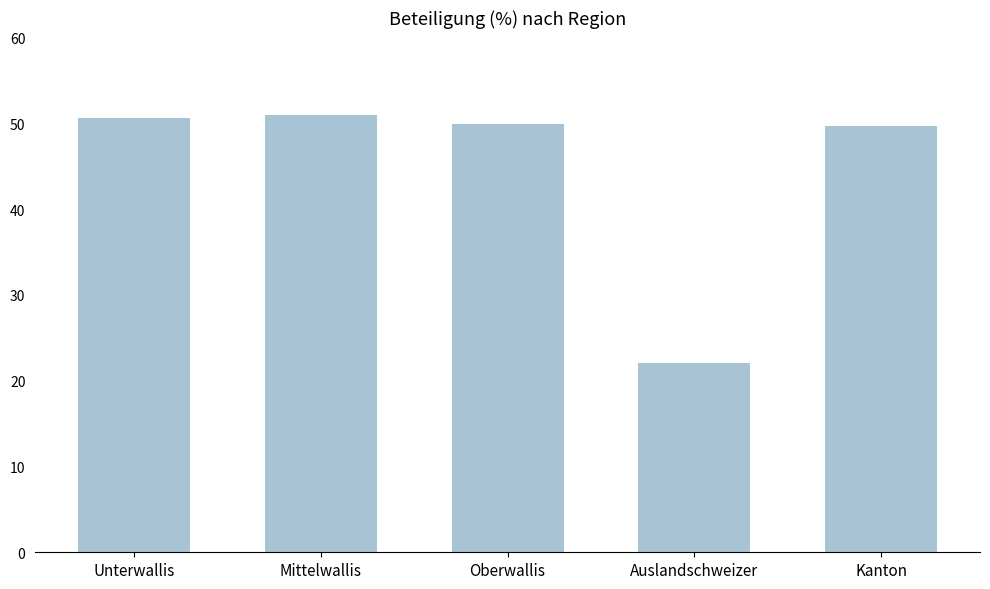

What is the smallest value displayed?

22.1